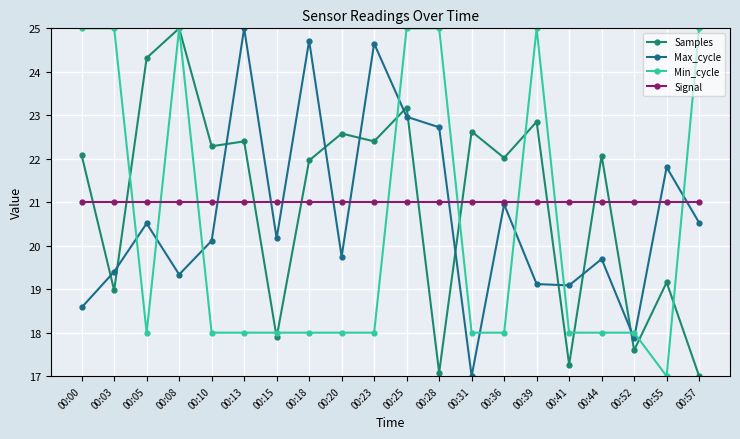

Is this an area chart (filled region under the line)?

No